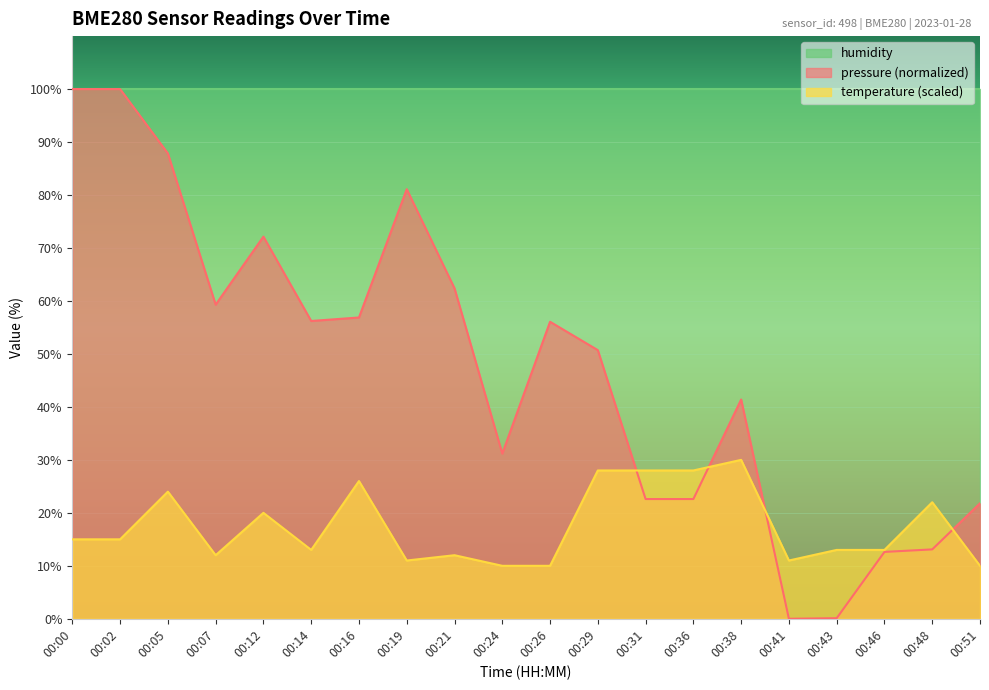

Which series has the largest total across all categories?

humidity